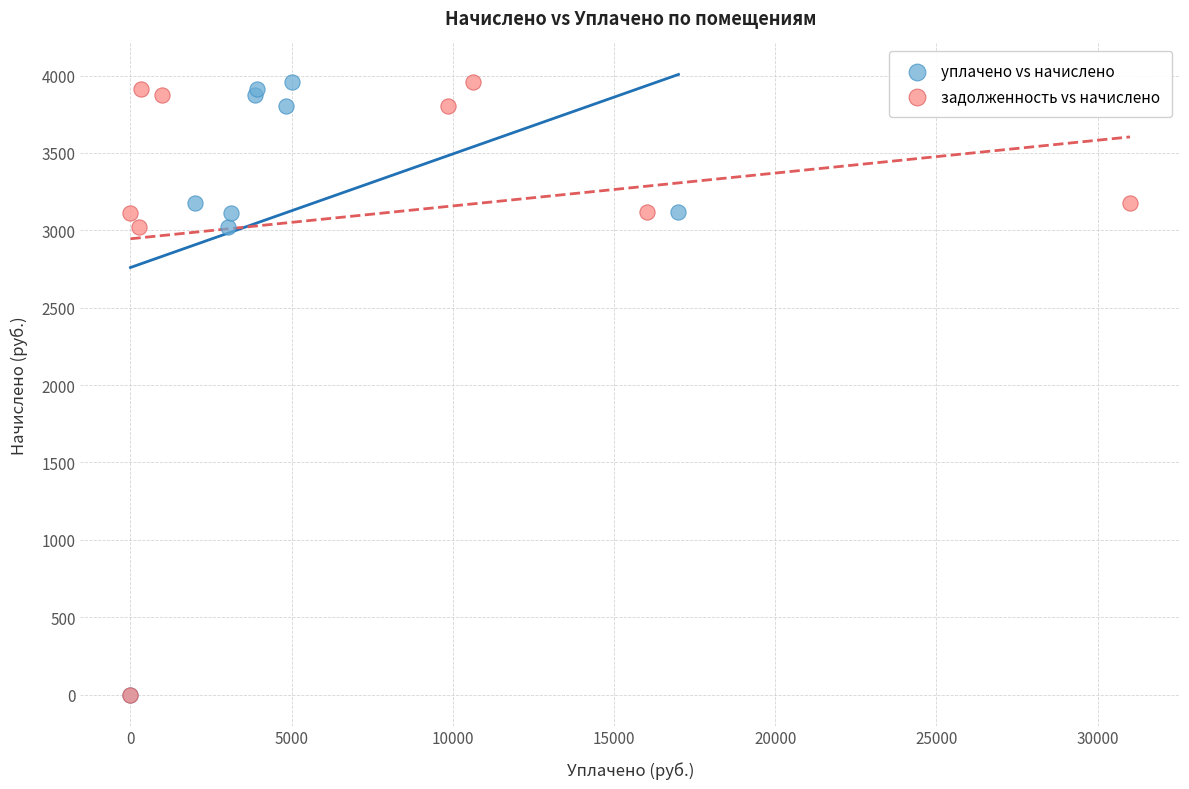

What are all the series names shown in the legend?

уплачено vs начислено, задолженность vs начислено